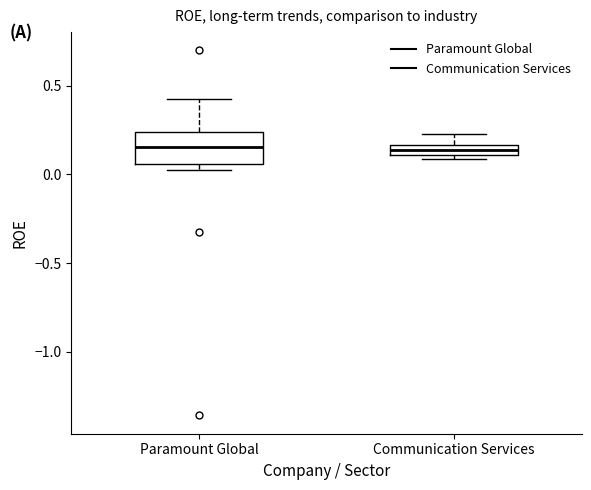

Where is the upper edge of the box for Paramount Global on the y-axis? The values are not printed on the chart, so give them approximately, as read against the axis.

0.25